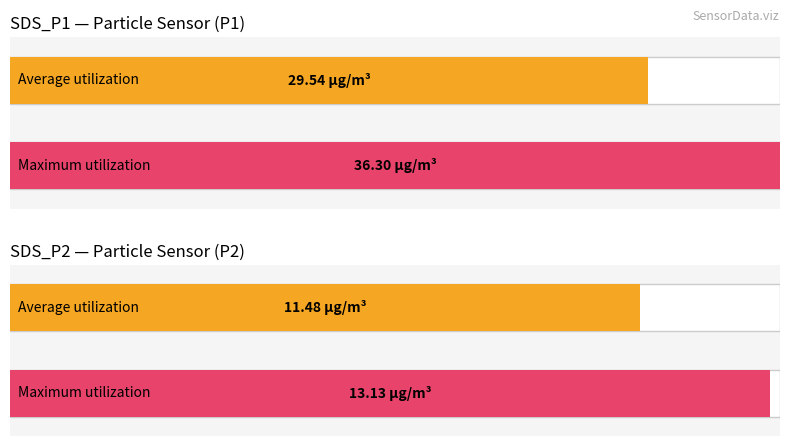

How many series are shown in this chart?

2